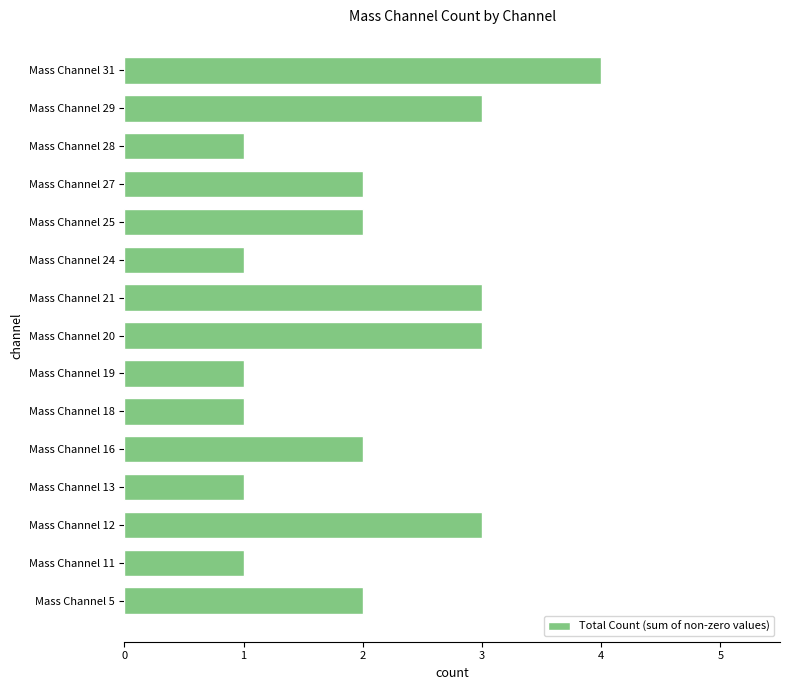

Approximately how many times larger is the value at Mass Channel 25 compared to Mass Channel 12?

0.7